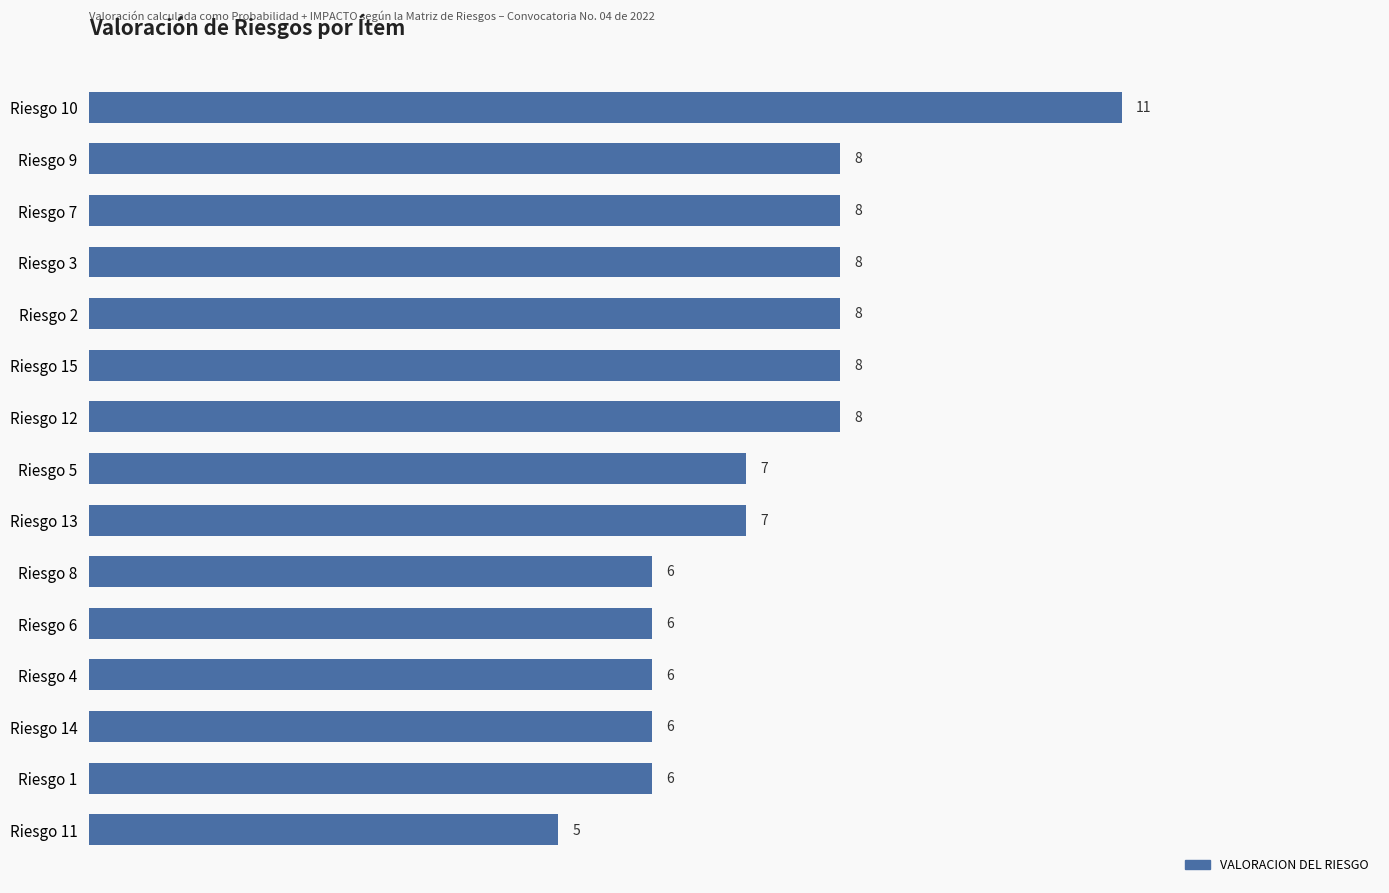

The chart shows a value of 1 at Riesgo 1. True or false?

False